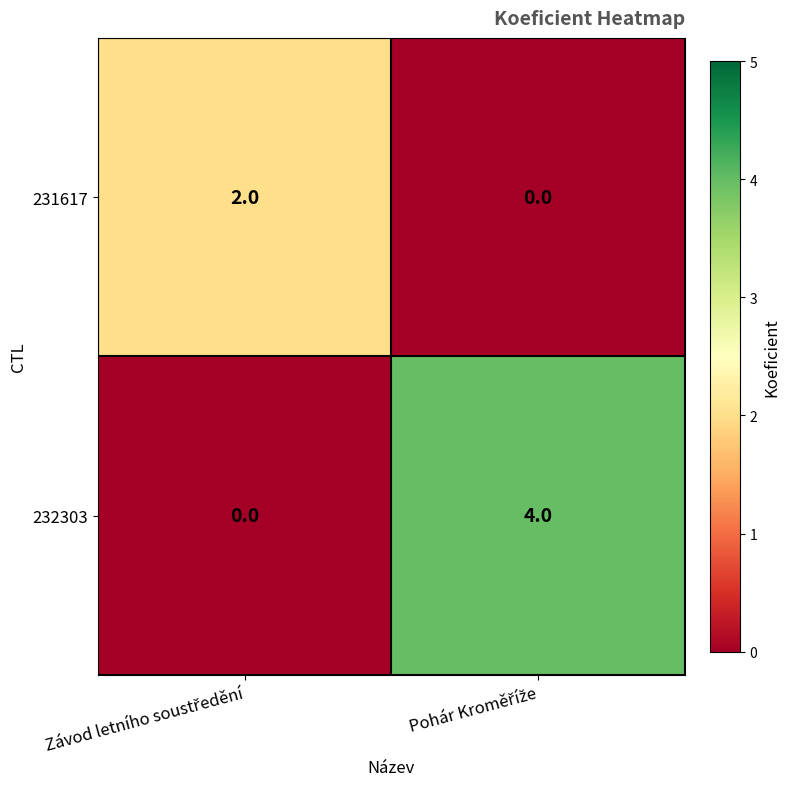

What is the highest value of the 232303 series?

4